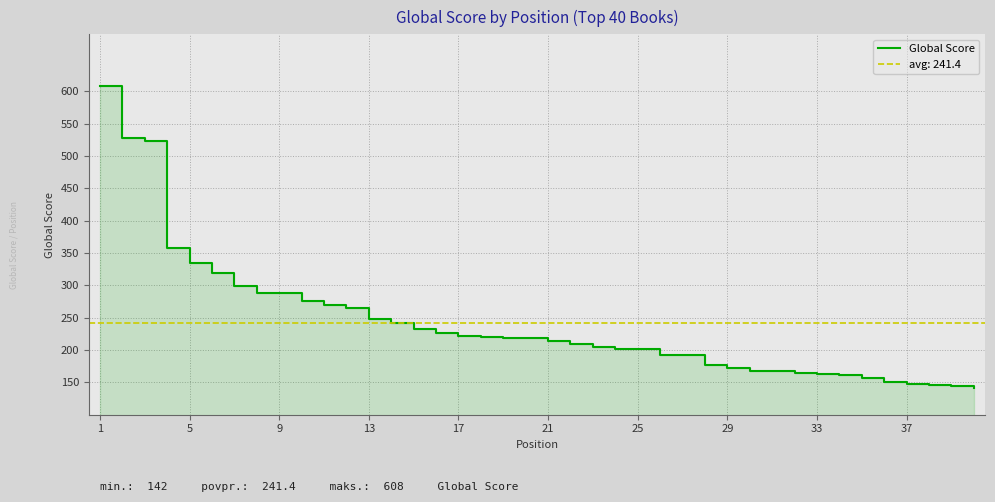

What is the smallest value displayed?

142